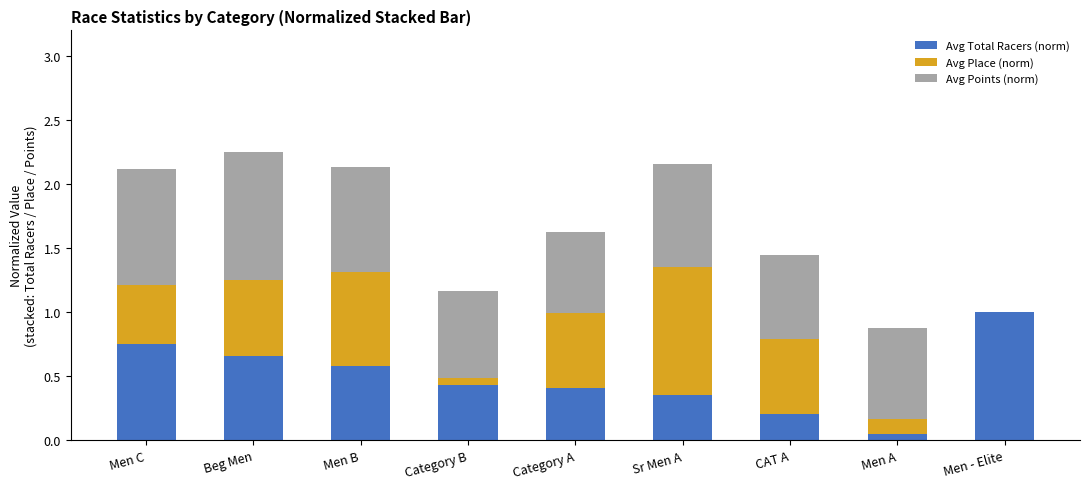

What is the highest value of the Avg Total Racers (norm) series?

1.0